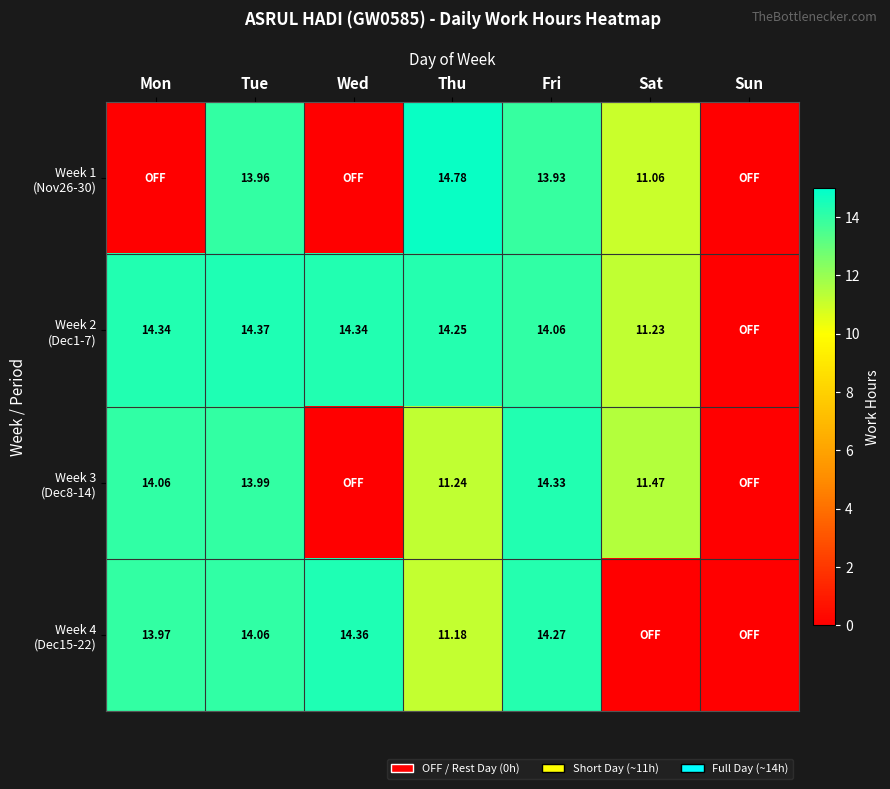

Which category has the highest value in the Week 4 (Dec15-22) series?

Wed